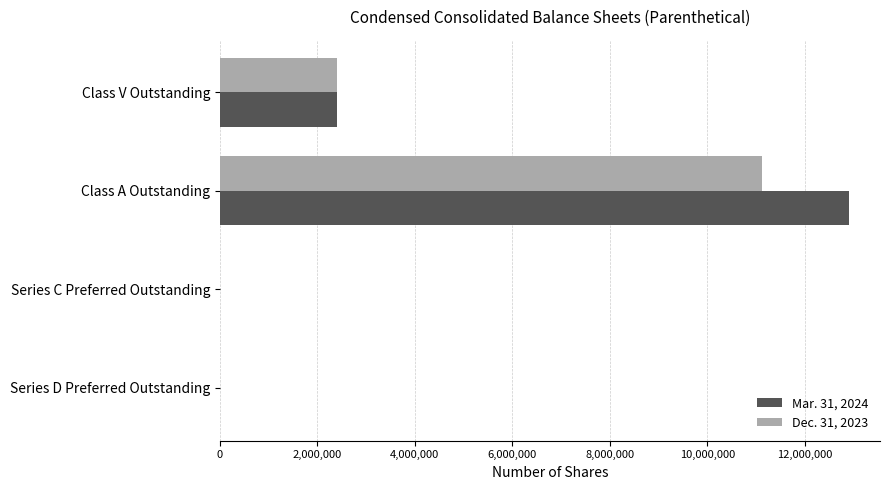

True or false: Dec. 31, 2023 has a value of 3270153 at Class V Outstanding.

False